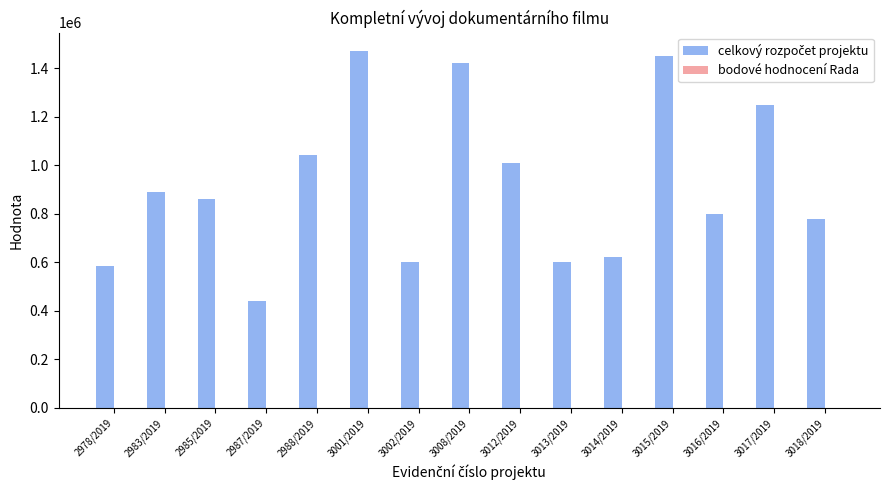

What is the maximum value shown in the chart?

1472375